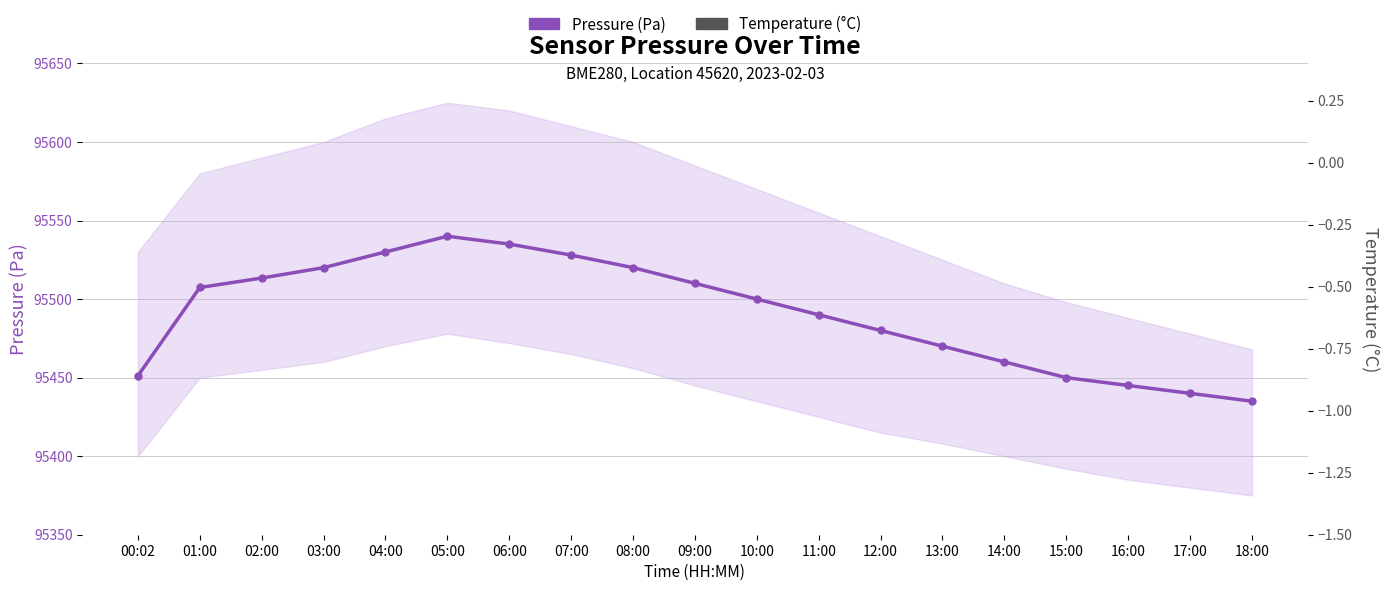

Which series has the widest spread of values?

Temperature (°C)